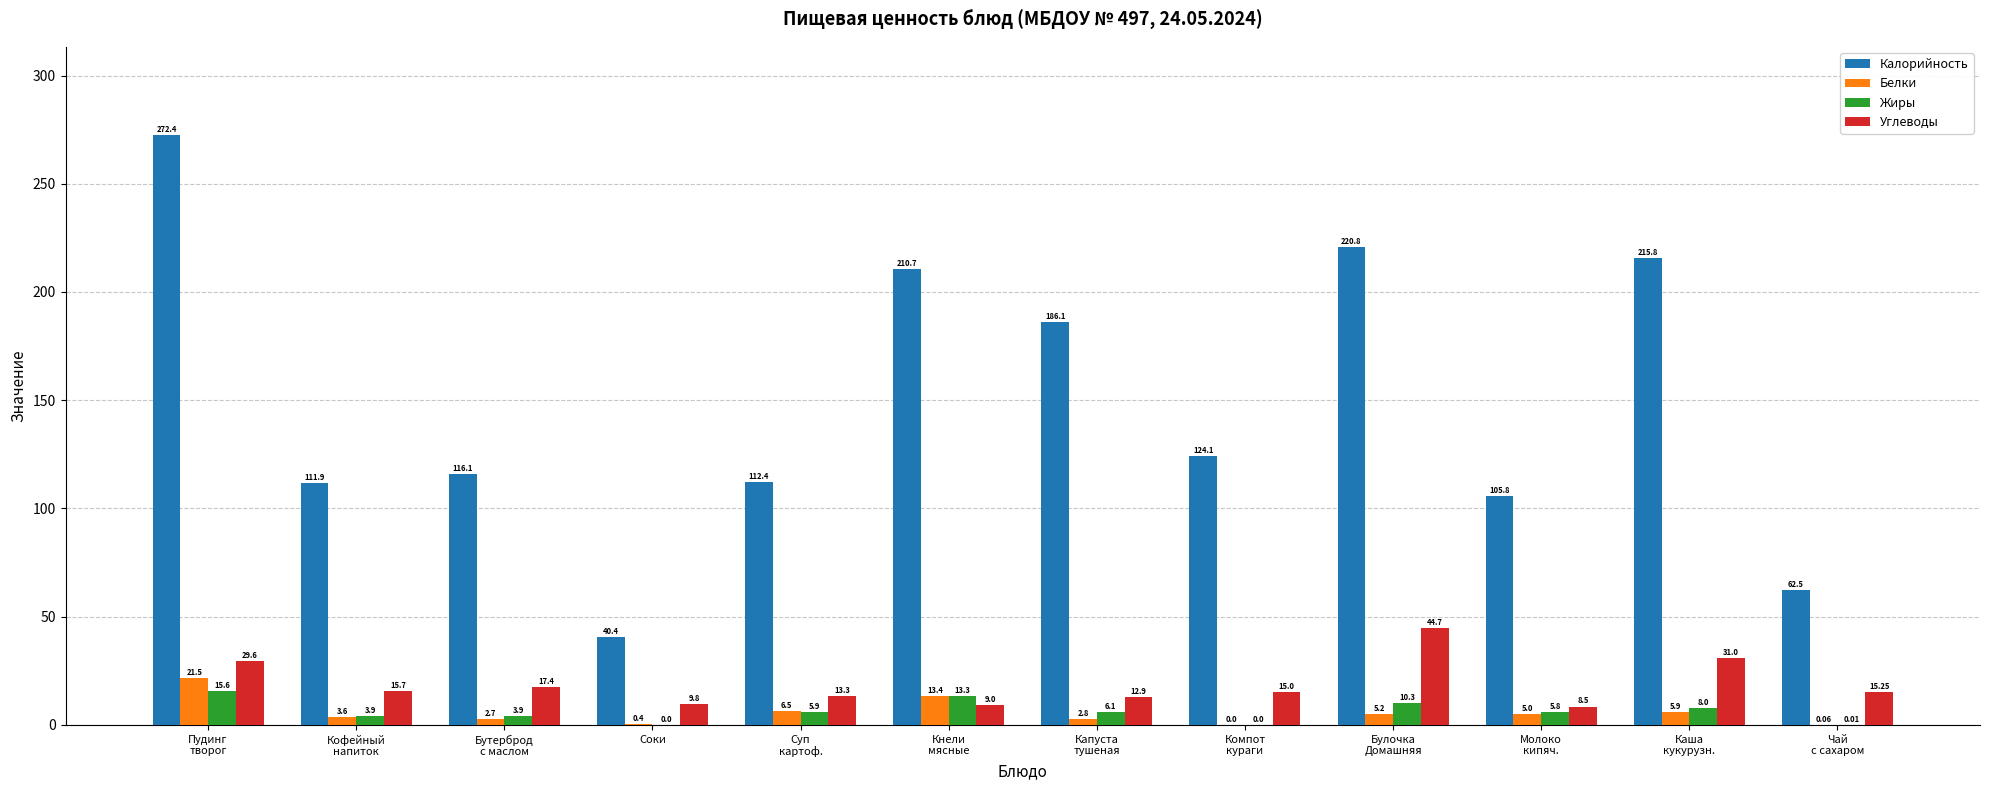

Which series has the largest total across all categories?

Калорийность